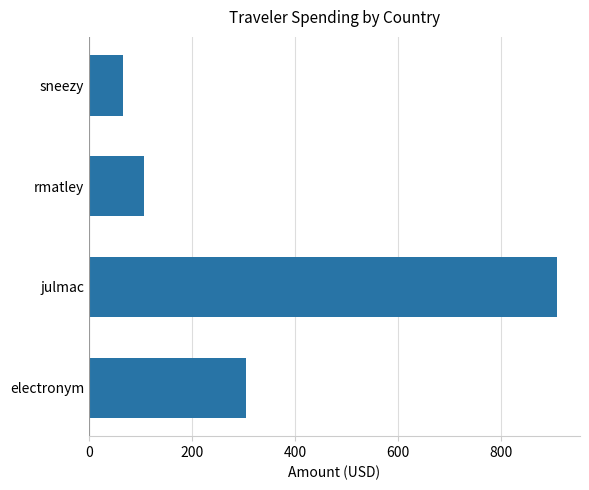

Reading top to bottom, what are all the values shown in this chart?

65.8	107.1	908.7	304.7